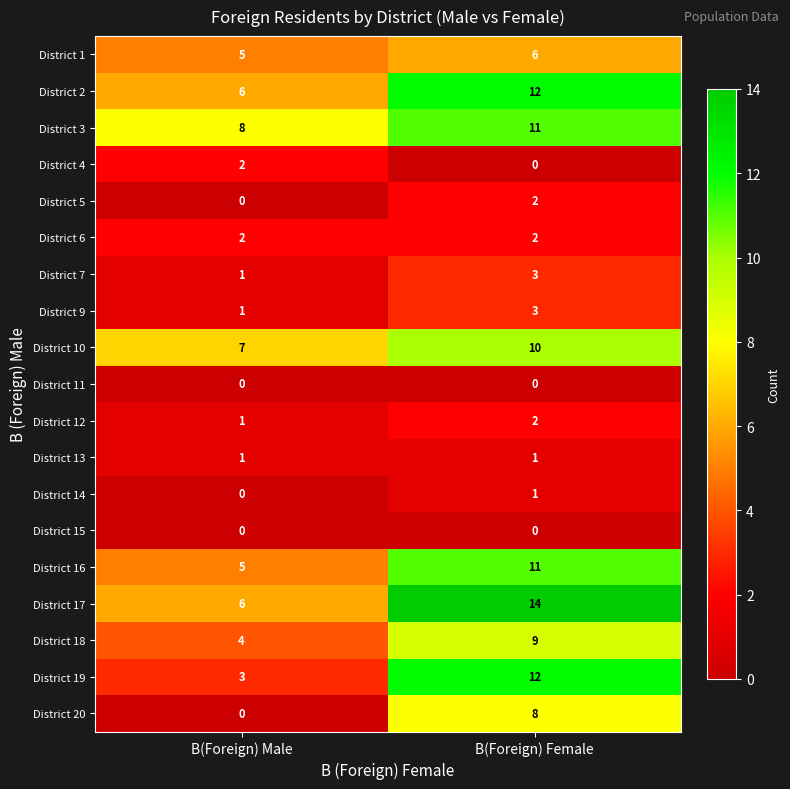

At which category does the chart reach its peak across all series?

B(Foreign) Female